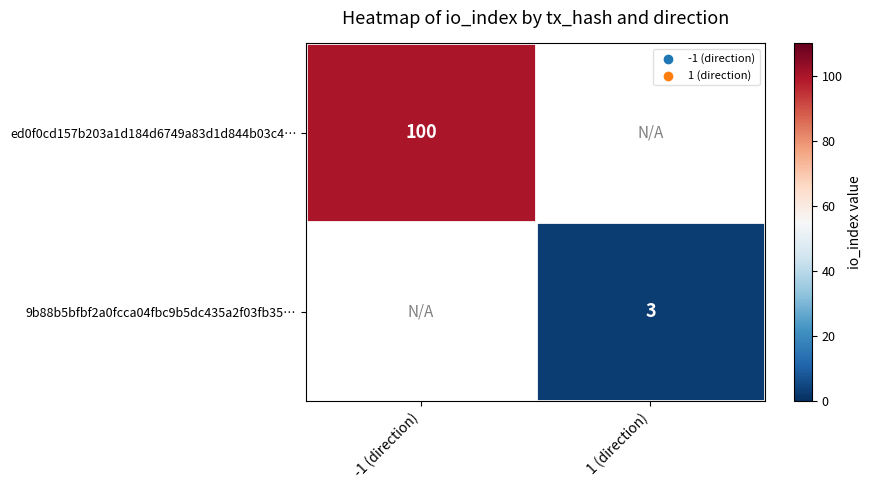

True or false: 9b88b5bfbf2a0fcca04fbc9b5dc435a2f03fb35… has a value of 5 at 1 (direction).

False